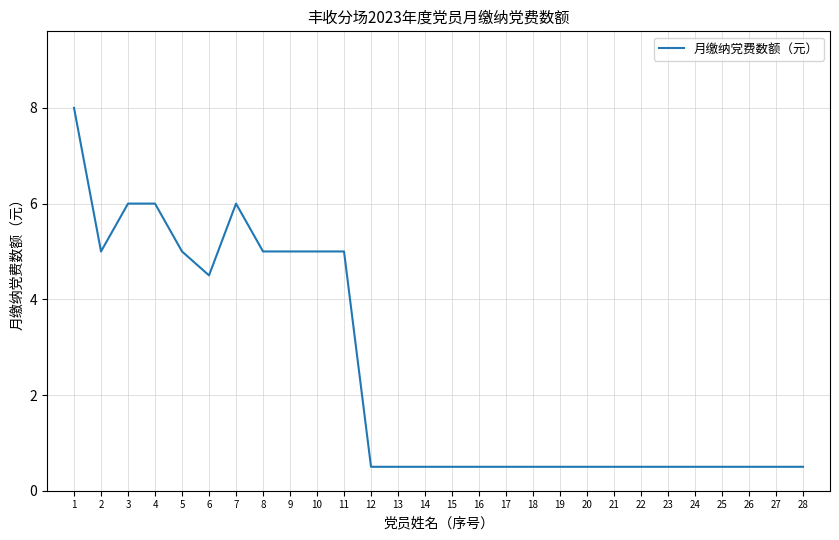

Is it true that the value at 14 is 0.5?

True